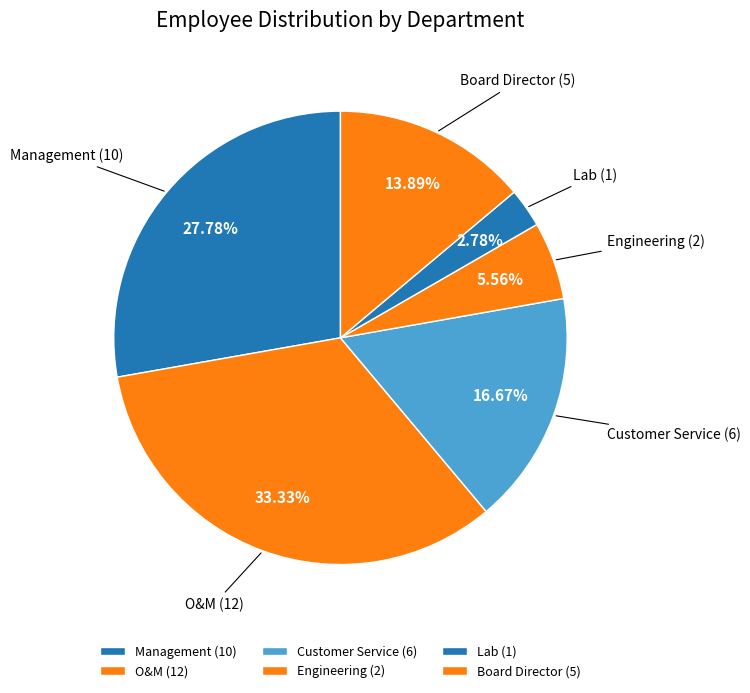

Rank the categories by value from lowest to highest.

Lab, Engineering, Board Director, Customer Service, Management, O&M